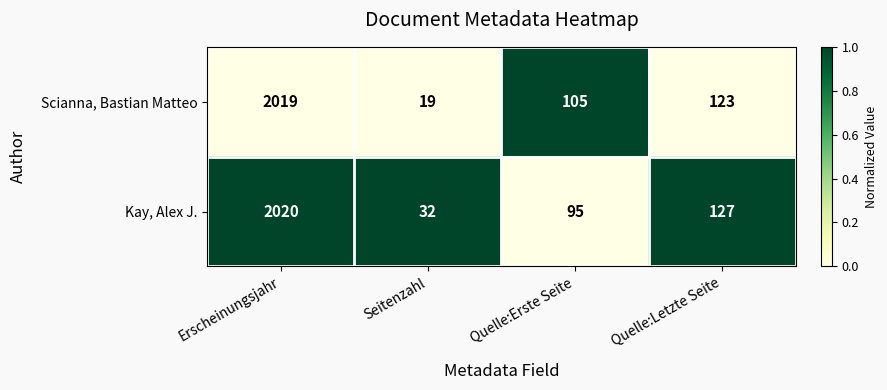

At which category is the sum across all series the highest?

Erscheinungsjahr